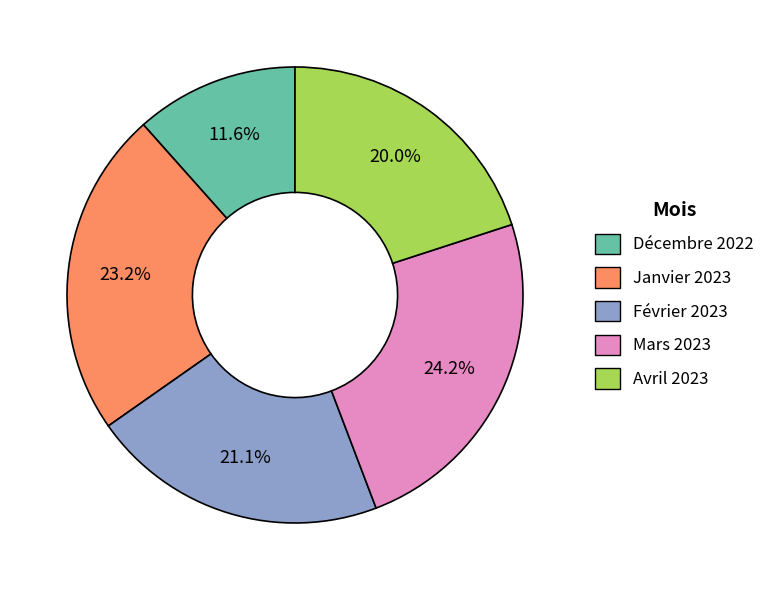

To the nearest percent, what percentage of the pie is Février 2023?

21%